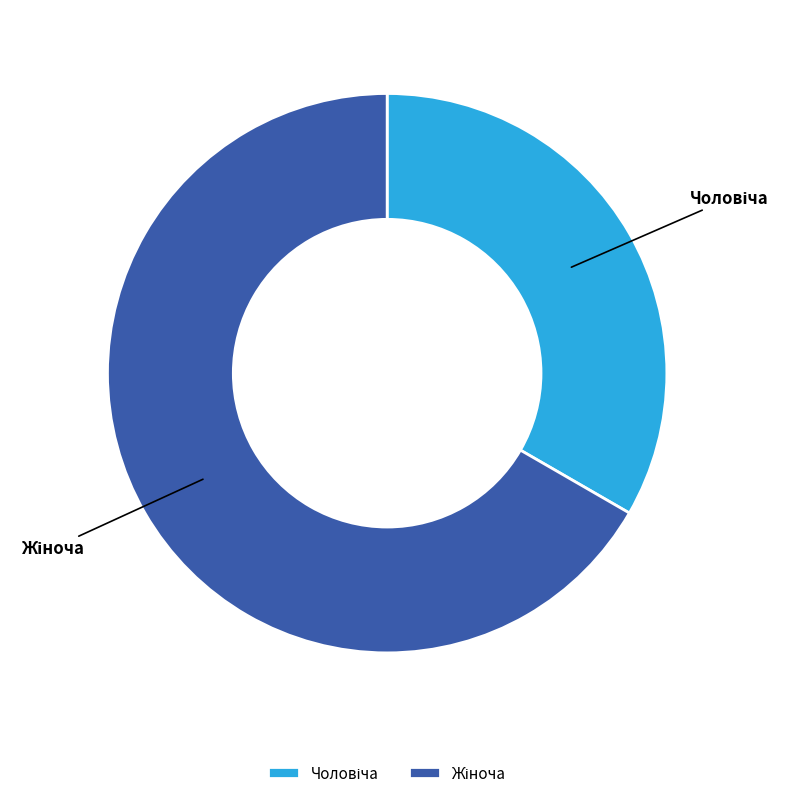

Is there any slice that represents more than half of the pie?

Yes